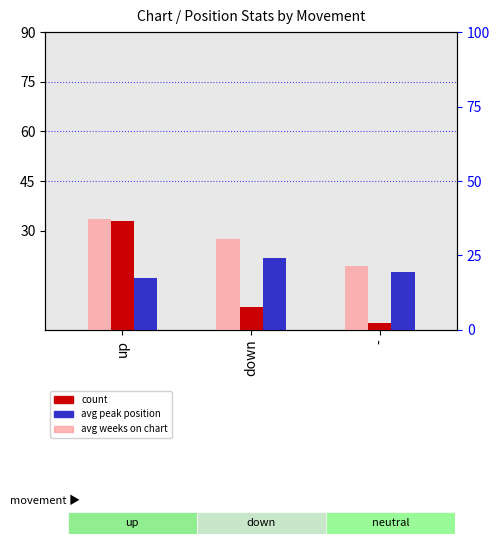

Reading right to left, list all the values displayed in this chart.

count: -=2.0	down=7.0	up=33.0
avg peak position: -=19.5	down=24.1	up=17.3
avg weeks on chart: -=21.5	down=30.4	up=37.2